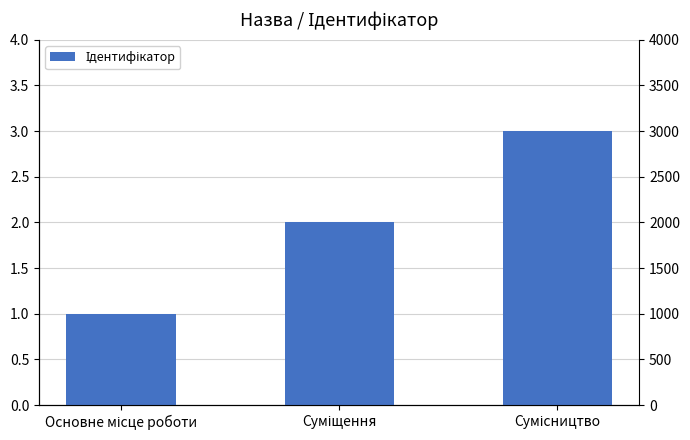

What is the label of the 2nd bar from the left?

Суміщення